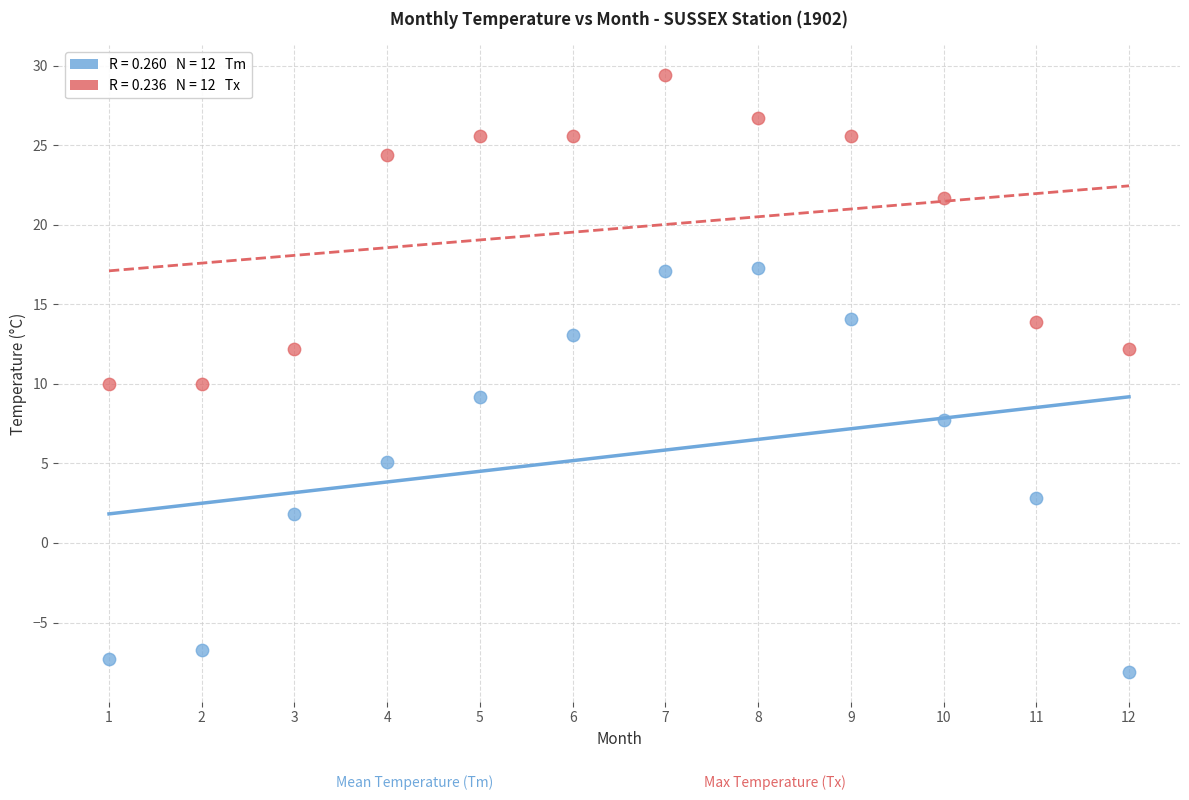

Across all data points, what is the range of X values (max minus min)?

11.0